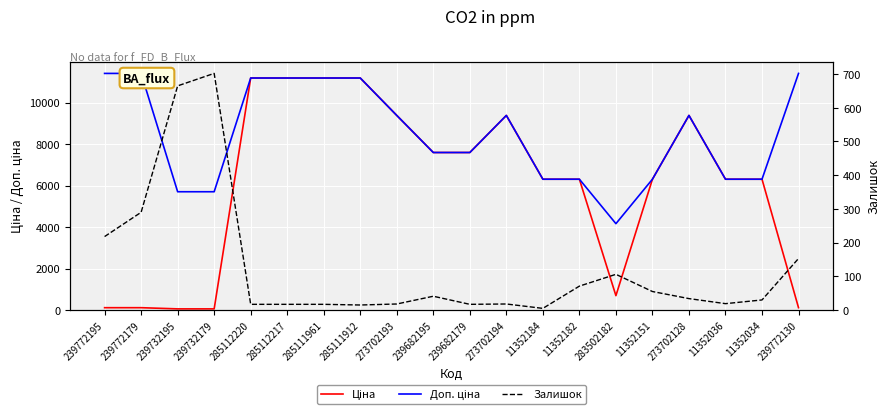

List the series in order of their overall mean, lowest first.

Залишок, Ціна, Доп. ціна